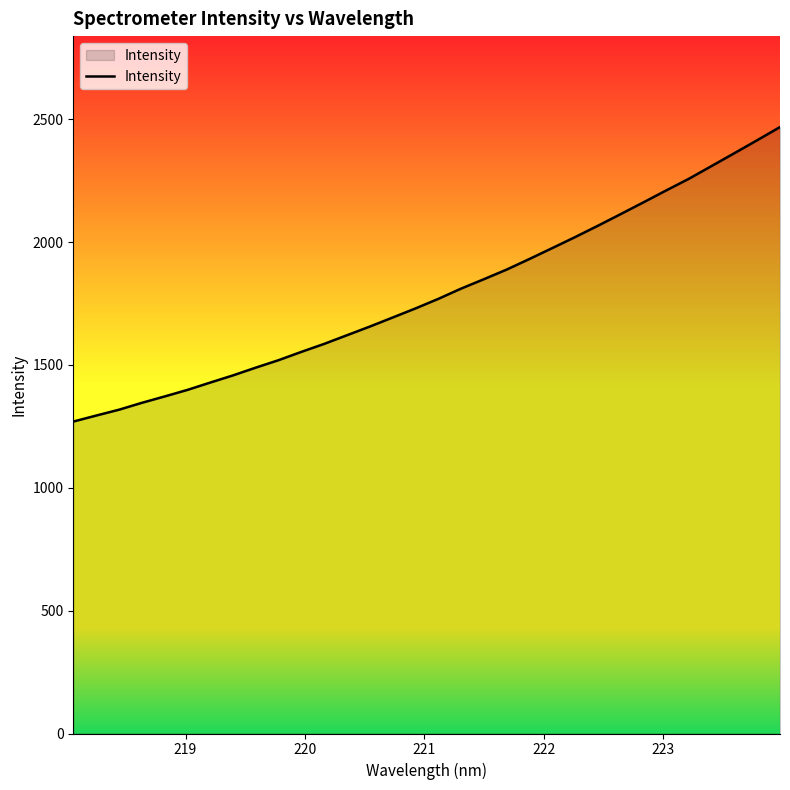

How many lines are shown in the chart?

1